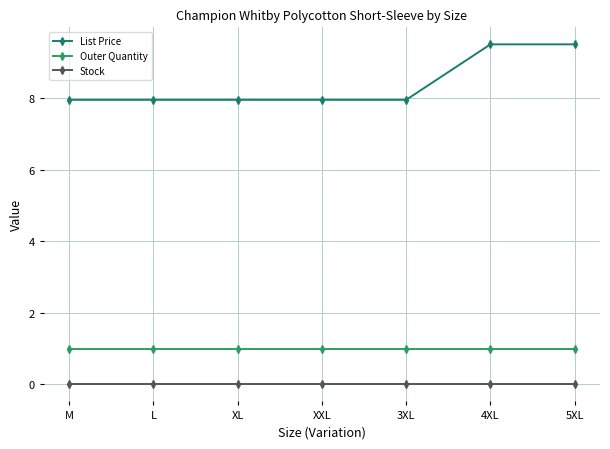

What position from the left is 3XL?

5